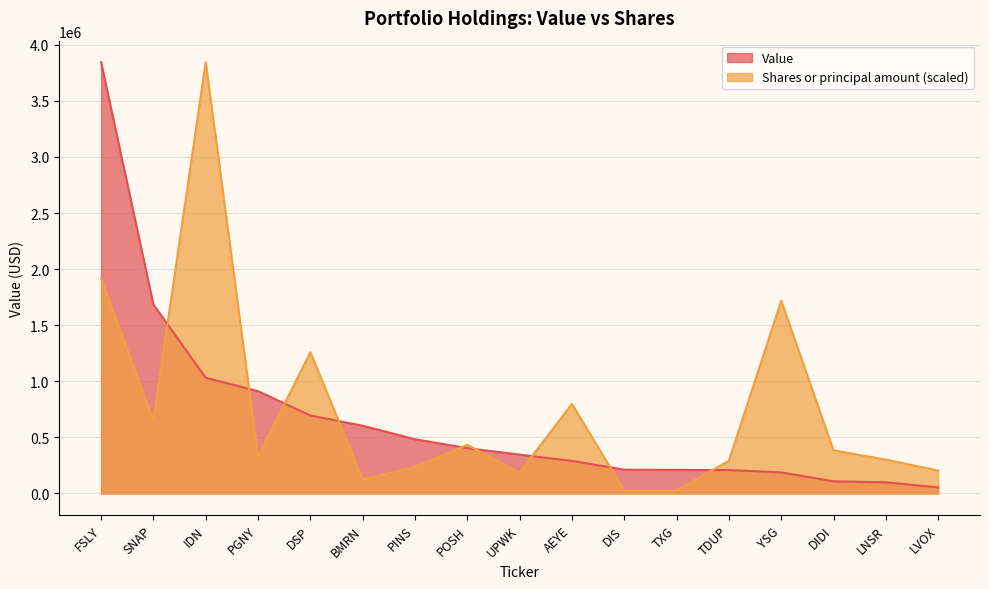

What is the value of the Shares or principal amount point at the 6th from the left?

125849.8